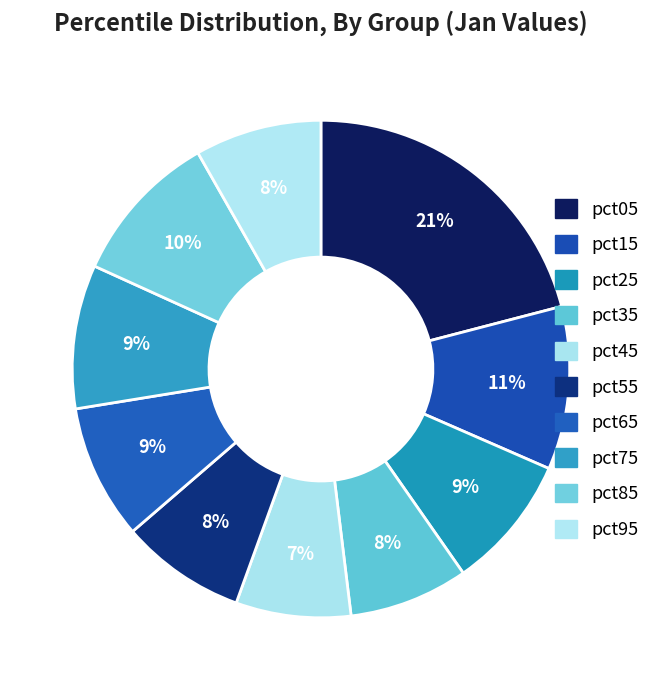

How many slices are in this pie chart?

10